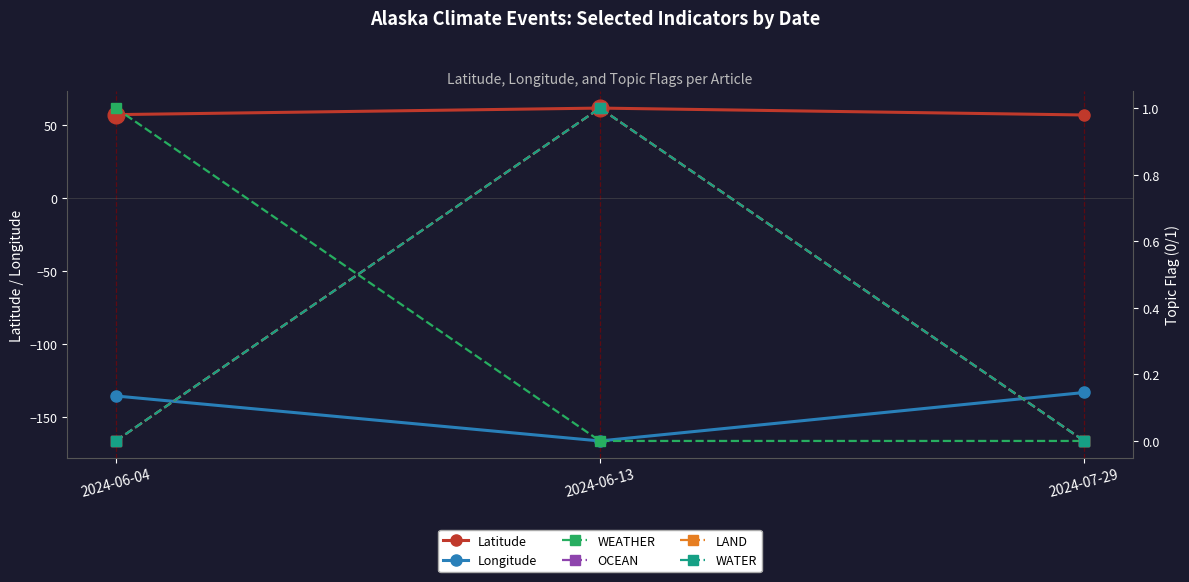

At which category is the sum across all series the highest?

2024-07-29